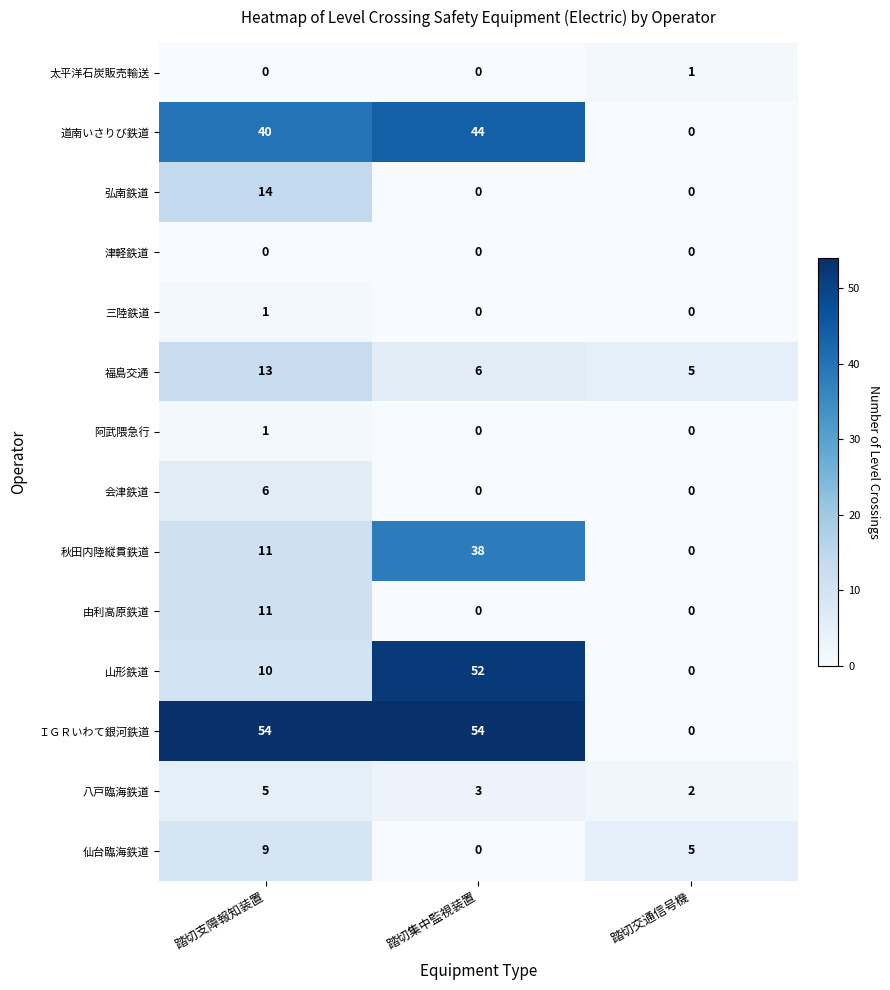

What is the total value across all series at 踏切交通信号機?

13